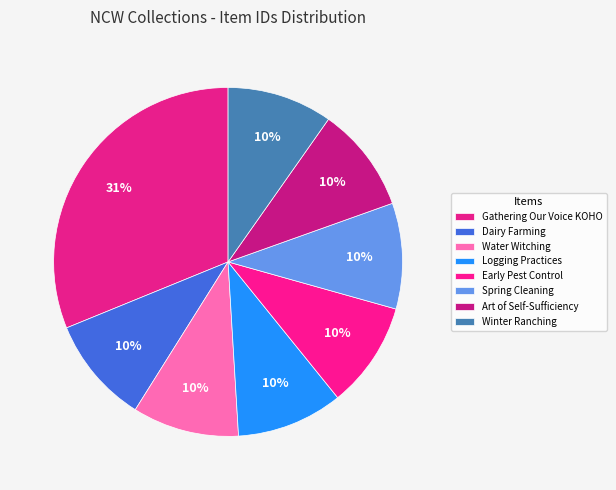

True or false: Dairy Farming accounts for 10% of the total.

True